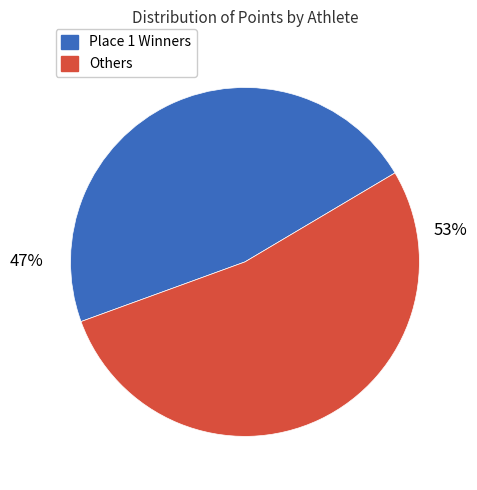

To the nearest percent, what is the average slice percentage?

50%